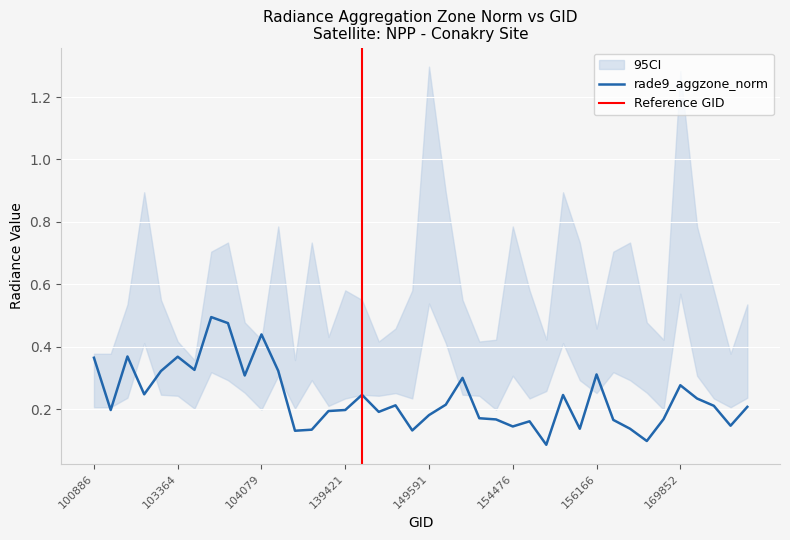

Between 149591 and 156725, which is larger?

149591